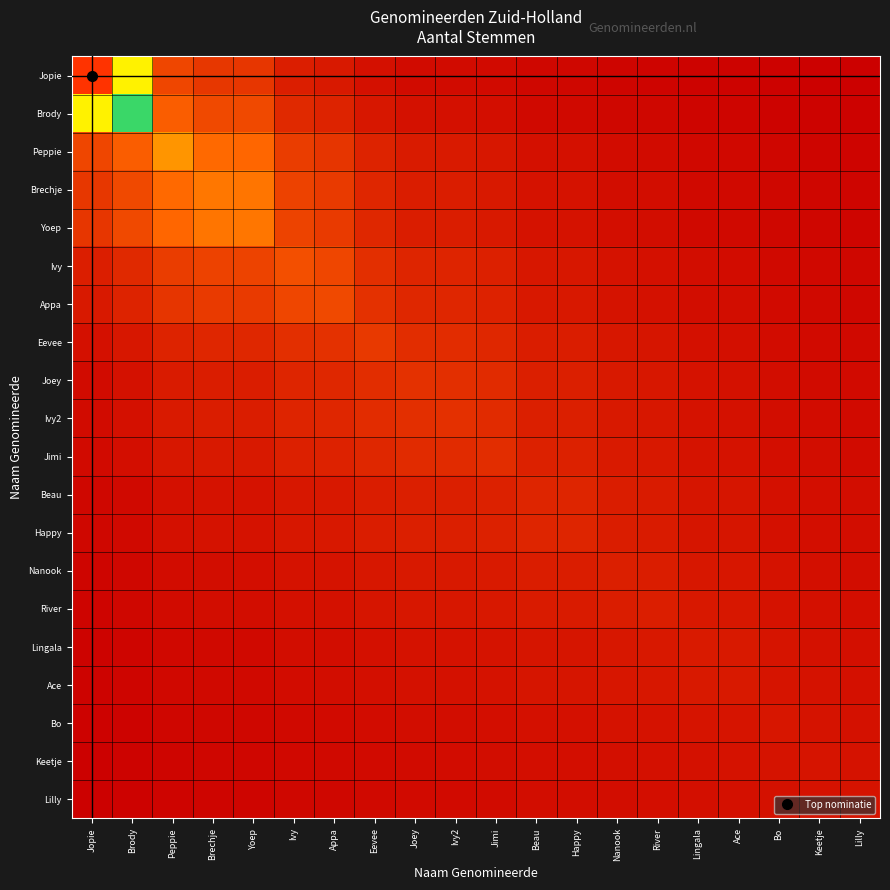

Reading left to right, list all the values displayed in this chart.

Jopie: Jopie=1.0	Brody=0.5	Peppie=0.2	Brechje=0.2	Yoep=0.2	Ivy=0.1	Appa=0.1	Eevee=0.0	Joey=0.0	Ivy2=0.0	Jimi=0.0	Beau=0.0	Happy=0.0	Nanook=0.0	River=0.0	Lingala=0.0	Ace=0.0	Bo=0.0	Keetje=0.0	Lilly=0.0
Brody: Jopie=0.5	Brody=0.7	Peppie=0.3	Brechje=0.2	Yoep=0.2	Ivy=0.1	Appa=0.1	Eevee=0.1	Joey=0.1	Ivy2=0.1	Jimi=0.0	Beau=0.0	Happy=0.0	Nanook=0.0	River=0.0	Lingala=0.0	Ace=0.0	Bo=0.0	Keetje=0.0	Lilly=0.0
Peppie: Jopie=0.2	Brody=0.3	Peppie=0.4	Brechje=0.3	Yoep=0.3	Ivy=0.2	Appa=0.2	Eevee=0.1	Joey=0.1	Ivy2=0.1	Jimi=0.1	Beau=0.0	Happy=0.0	Nanook=0.0	River=0.0	Lingala=0.0	Ace=0.0	Bo=0.0	Keetje=0.0	Lilly=0.0
Brechje: Jopie=0.2	Brody=0.2	Peppie=0.3	Brechje=0.3	Yoep=0.3	Ivy=0.2	Appa=0.2	Eevee=0.1	Joey=0.1	Ivy2=0.1	Jimi=0.1	Beau=0.1	Happy=0.1	Nanook=0.0	River=0.0	Lingala=0.0	Ace=0.0	Bo=0.0	Keetje=0.0	Lilly=0.0
Yoep: Jopie=0.2	Brody=0.2	Peppie=0.3	Brechje=0.3	Yoep=0.3	Ivy=0.2	Appa=0.2	Eevee=0.1	Joey=0.1	Ivy2=0.1	Jimi=0.1	Beau=0.1	Happy=0.1	Nanook=0.0	River=0.0	Lingala=0.0	Ace=0.0	Bo=0.0	Keetje=0.0	Lilly=0.0
Ivy: Jopie=0.1	Brody=0.1	Peppie=0.2	Brechje=0.2	Yoep=0.2	Ivy=0.2	Appa=0.2	Eevee=0.1	Joey=0.1	Ivy2=0.1	Jimi=0.1	Beau=0.1	Happy=0.1	Nanook=0.1	River=0.1	Lingala=0.0	Ace=0.0	Bo=0.0	Keetje=0.0	Lilly=0.0
Appa: Jopie=0.1	Brody=0.1	Peppie=0.2	Brechje=0.2	Yoep=0.2	Ivy=0.2	Appa=0.2	Eevee=0.1	Joey=0.1	Ivy2=0.1	Jimi=0.1	Beau=0.1	Happy=0.1	Nanook=0.1	River=0.1	Lingala=0.0	Ace=0.0	Bo=0.0	Keetje=0.0	Lilly=0.0
Eevee: Jopie=0.0	Brody=0.1	Peppie=0.1	Brechje=0.1	Yoep=0.1	Ivy=0.1	Appa=0.1	Eevee=0.2	Joey=0.1	Ivy2=0.1	Jimi=0.1	Beau=0.1	Happy=0.1	Nanook=0.1	River=0.1	Lingala=0.0	Ace=0.0	Bo=0.0	Keetje=0.0	Lilly=0.0
Joey: Jopie=0.0	Brody=0.1	Peppie=0.1	Brechje=0.1	Yoep=0.1	Ivy=0.1	Appa=0.1	Eevee=0.1	Joey=0.1	Ivy2=0.1	Jimi=0.1	Beau=0.1	Happy=0.1	Nanook=0.1	River=0.1	Lingala=0.1	Ace=0.1	Bo=0.0	Keetje=0.0	Lilly=0.0
Ivy2: Jopie=0.0	Brody=0.1	Peppie=0.1	Brechje=0.1	Yoep=0.1	Ivy=0.1	Appa=0.1	Eevee=0.1	Joey=0.1	Ivy2=0.1	Jimi=0.1	Beau=0.1	Happy=0.1	Nanook=0.1	River=0.1	Lingala=0.1	Ace=0.1	Bo=0.0	Keetje=0.0	Lilly=0.0
Jimi: Jopie=0.0	Brody=0.0	Peppie=0.1	Brechje=0.1	Yoep=0.1	Ivy=0.1	Appa=0.1	Eevee=0.1	Joey=0.1	Ivy2=0.1	Jimi=0.1	Beau=0.1	Happy=0.1	Nanook=0.1	River=0.1	Lingala=0.1	Ace=0.1	Bo=0.0	Keetje=0.0	Lilly=0.0
Beau: Jopie=0.0	Brody=0.0	Peppie=0.0	Brechje=0.1	Yoep=0.1	Ivy=0.1	Appa=0.1	Eevee=0.1	Joey=0.1	Ivy2=0.1	Jimi=0.1	Beau=0.1	Happy=0.1	Nanook=0.1	River=0.1	Lingala=0.1	Ace=0.1	Bo=0.1	Keetje=0.0	Lilly=0.0
Happy: Jopie=0.0	Brody=0.0	Peppie=0.0	Brechje=0.1	Yoep=0.1	Ivy=0.1	Appa=0.1	Eevee=0.1	Joey=0.1	Ivy2=0.1	Jimi=0.1	Beau=0.1	Happy=0.1	Nanook=0.1	River=0.1	Lingala=0.1	Ace=0.1	Bo=0.1	Keetje=0.0	Lilly=0.0
Nanook: Jopie=0.0	Brody=0.0	Peppie=0.0	Brechje=0.0	Yoep=0.0	Ivy=0.1	Appa=0.1	Eevee=0.1	Joey=0.1	Ivy2=0.1	Jimi=0.1	Beau=0.1	Happy=0.1	Nanook=0.1	River=0.1	Lingala=0.1	Ace=0.1	Bo=0.1	Keetje=0.0	Lilly=0.0
River: Jopie=0.0	Brody=0.0	Peppie=0.0	Brechje=0.0	Yoep=0.0	Ivy=0.1	Appa=0.1	Eevee=0.1	Joey=0.1	Ivy2=0.1	Jimi=0.1	Beau=0.1	Happy=0.1	Nanook=0.1	River=0.1	Lingala=0.1	Ace=0.1	Bo=0.1	Keetje=0.1	Lilly=0.0
Lingala: Jopie=0.0	Brody=0.0	Peppie=0.0	Brechje=0.0	Yoep=0.0	Ivy=0.0	Appa=0.0	Eevee=0.0	Joey=0.1	Ivy2=0.1	Jimi=0.1	Beau=0.1	Happy=0.1	Nanook=0.1	River=0.1	Lingala=0.1	Ace=0.1	Bo=0.1	Keetje=0.1	Lilly=0.0
Ace: Jopie=0.0	Brody=0.0	Peppie=0.0	Brechje=0.0	Yoep=0.0	Ivy=0.0	Appa=0.0	Eevee=0.0	Joey=0.1	Ivy2=0.1	Jimi=0.1	Beau=0.1	Happy=0.1	Nanook=0.1	River=0.1	Lingala=0.1	Ace=0.1	Bo=0.1	Keetje=0.1	Lilly=0.0
Bo: Jopie=0.0	Brody=0.0	Peppie=0.0	Brechje=0.0	Yoep=0.0	Ivy=0.0	Appa=0.0	Eevee=0.0	Joey=0.0	Ivy2=0.0	Jimi=0.0	Beau=0.1	Happy=0.1	Nanook=0.1	River=0.1	Lingala=0.1	Ace=0.1	Bo=0.1	Keetje=0.1	Lilly=0.1
Keetje: Jopie=0.0	Brody=0.0	Peppie=0.0	Brechje=0.0	Yoep=0.0	Ivy=0.0	Appa=0.0	Eevee=0.0	Joey=0.0	Ivy2=0.0	Jimi=0.0	Beau=0.0	Happy=0.0	Nanook=0.0	River=0.1	Lingala=0.1	Ace=0.1	Bo=0.1	Keetje=0.1	Lilly=0.1
Lilly: Jopie=0.0	Brody=0.0	Peppie=0.0	Brechje=0.0	Yoep=0.0	Ivy=0.0	Appa=0.0	Eevee=0.0	Joey=0.0	Ivy2=0.0	Jimi=0.0	Beau=0.0	Happy=0.0	Nanook=0.0	River=0.0	Lingala=0.0	Ace=0.0	Bo=0.1	Keetje=0.1	Lilly=0.1